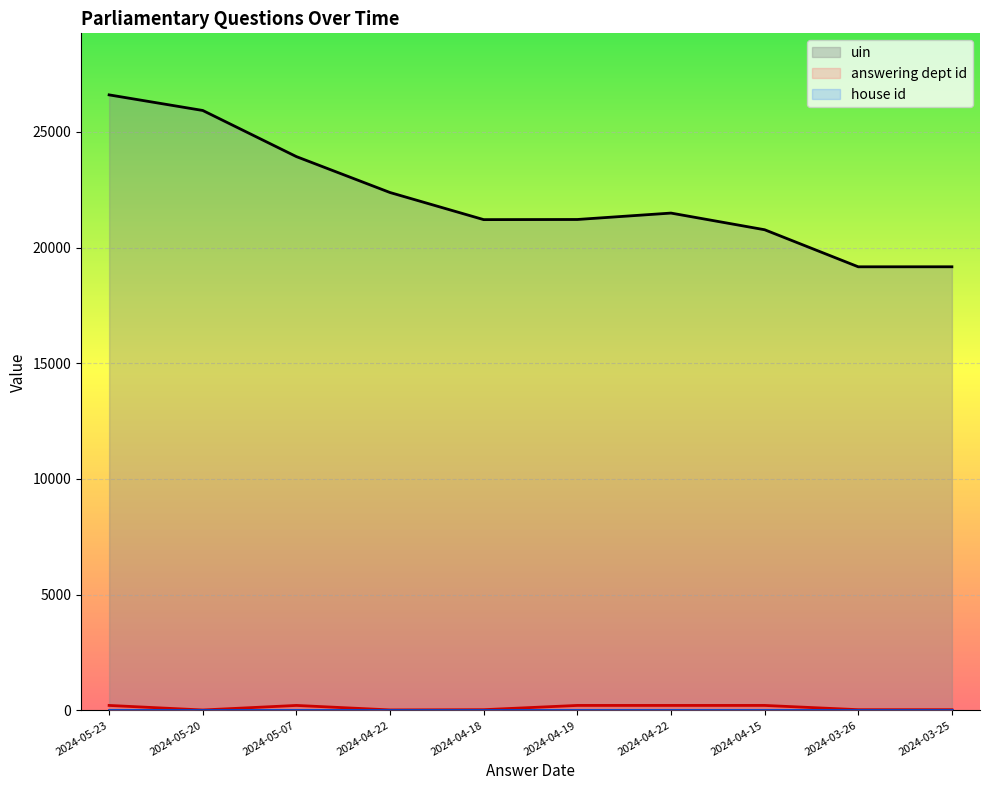

How many values in the answering dept id series are below 211?

5